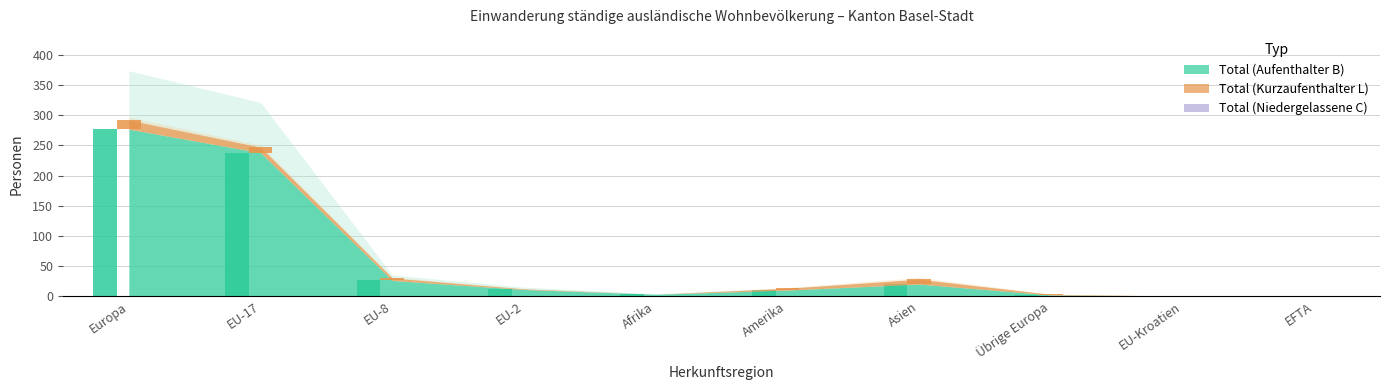

What is the difference between the maximum and minimum values in the Total (Kurzaufenthalter L) series?

15